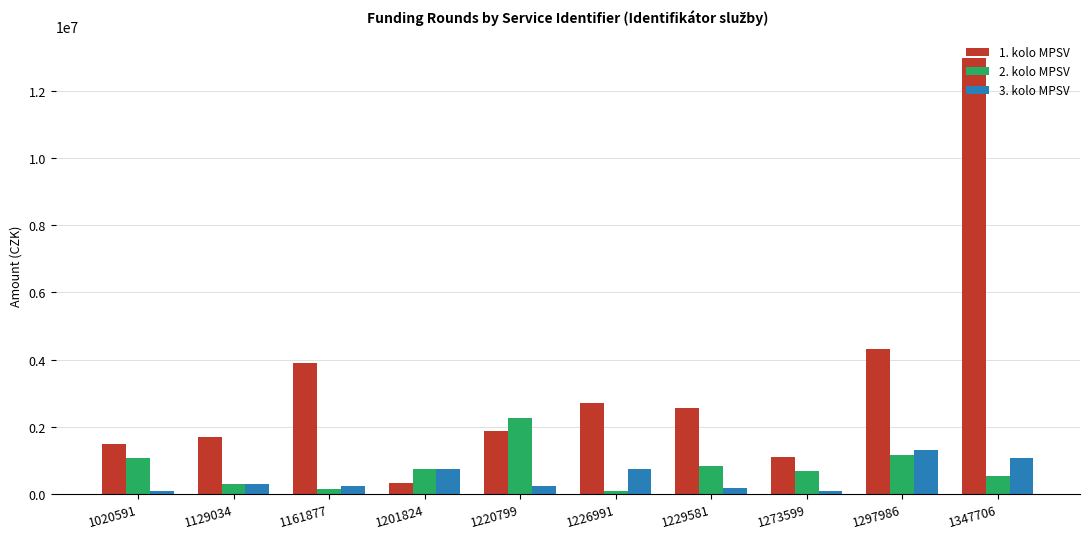

True or false: 3. kolo MPSV has a value of 90000 at 1273599.

True